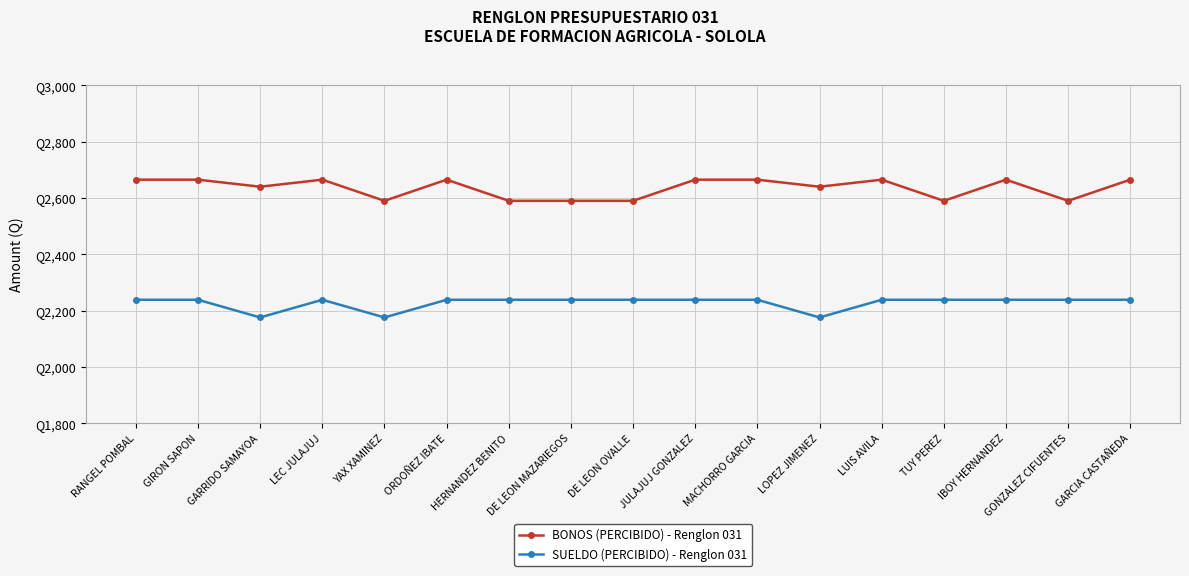

What are all the series names shown in the legend?

BONOS (PERCIBIDO) - Renglon 031, SUELDO (PERCIBIDO) - Renglon 031